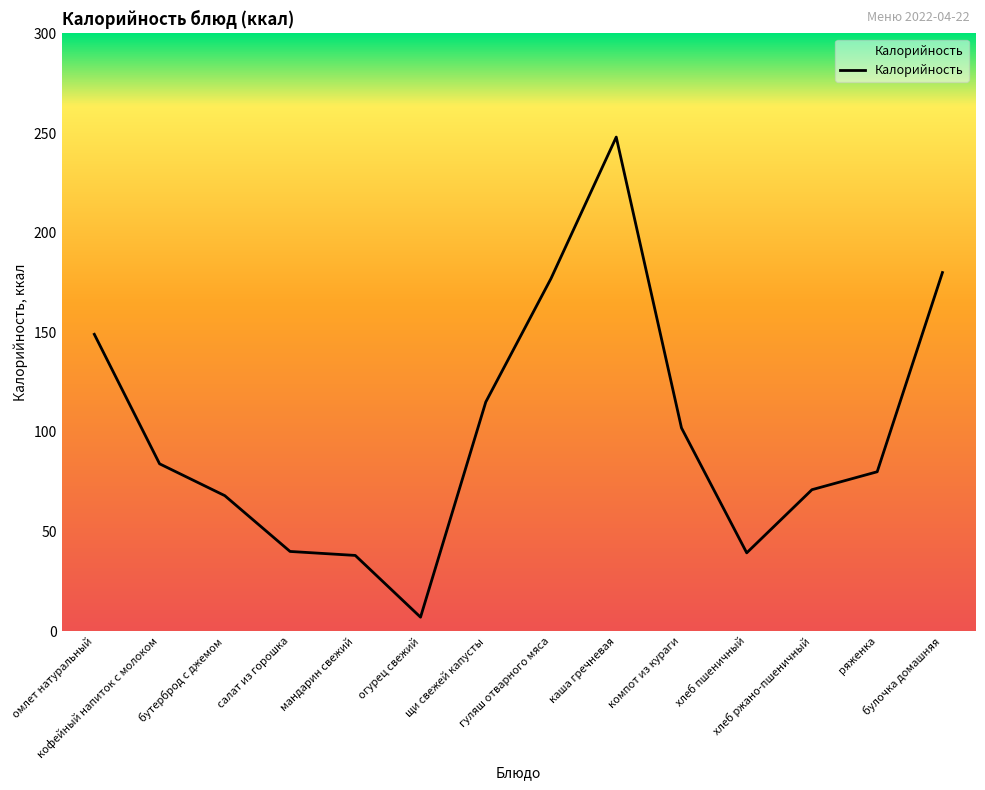

What is the maximum value shown in the chart?

248.0